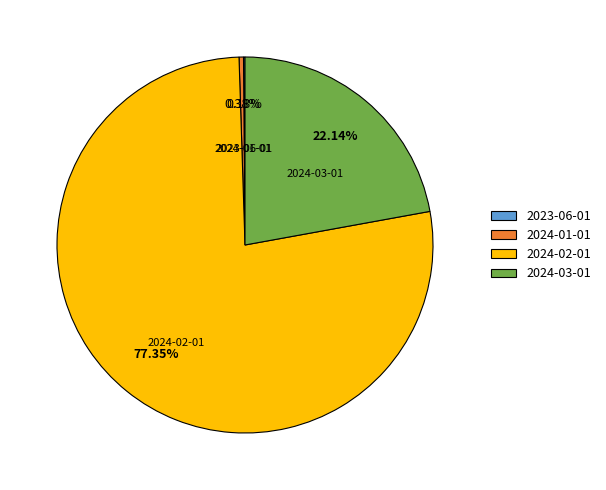

Is there any slice that represents more than half of the pie?

Yes